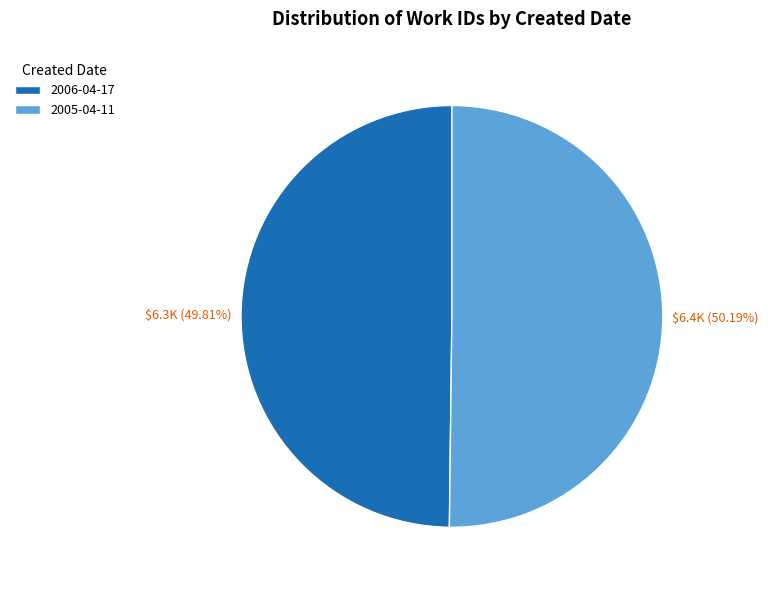

Does any single category account for the majority?

Yes